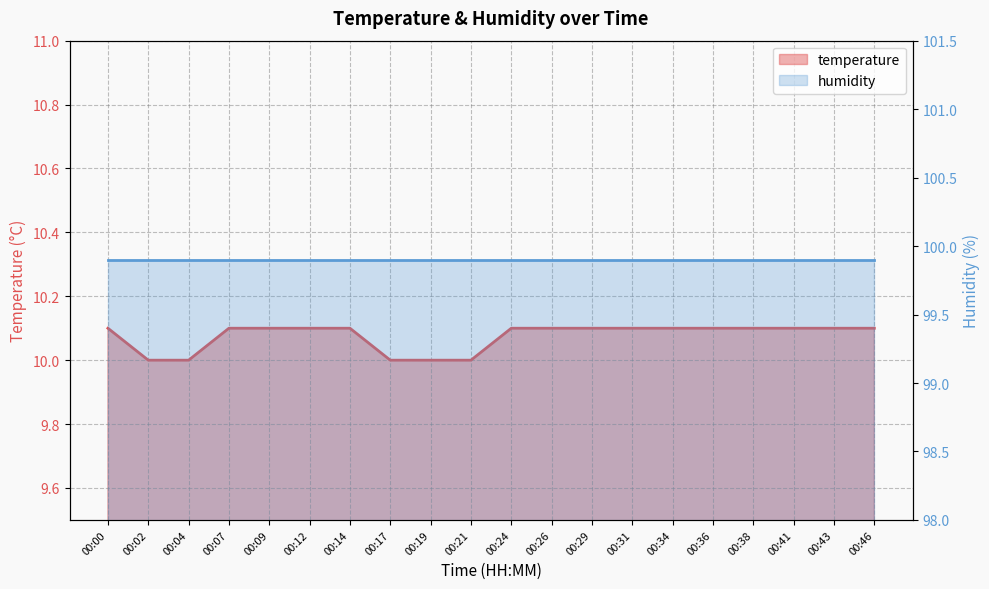

True or false: the data shows 10.1 at 00:09.

True